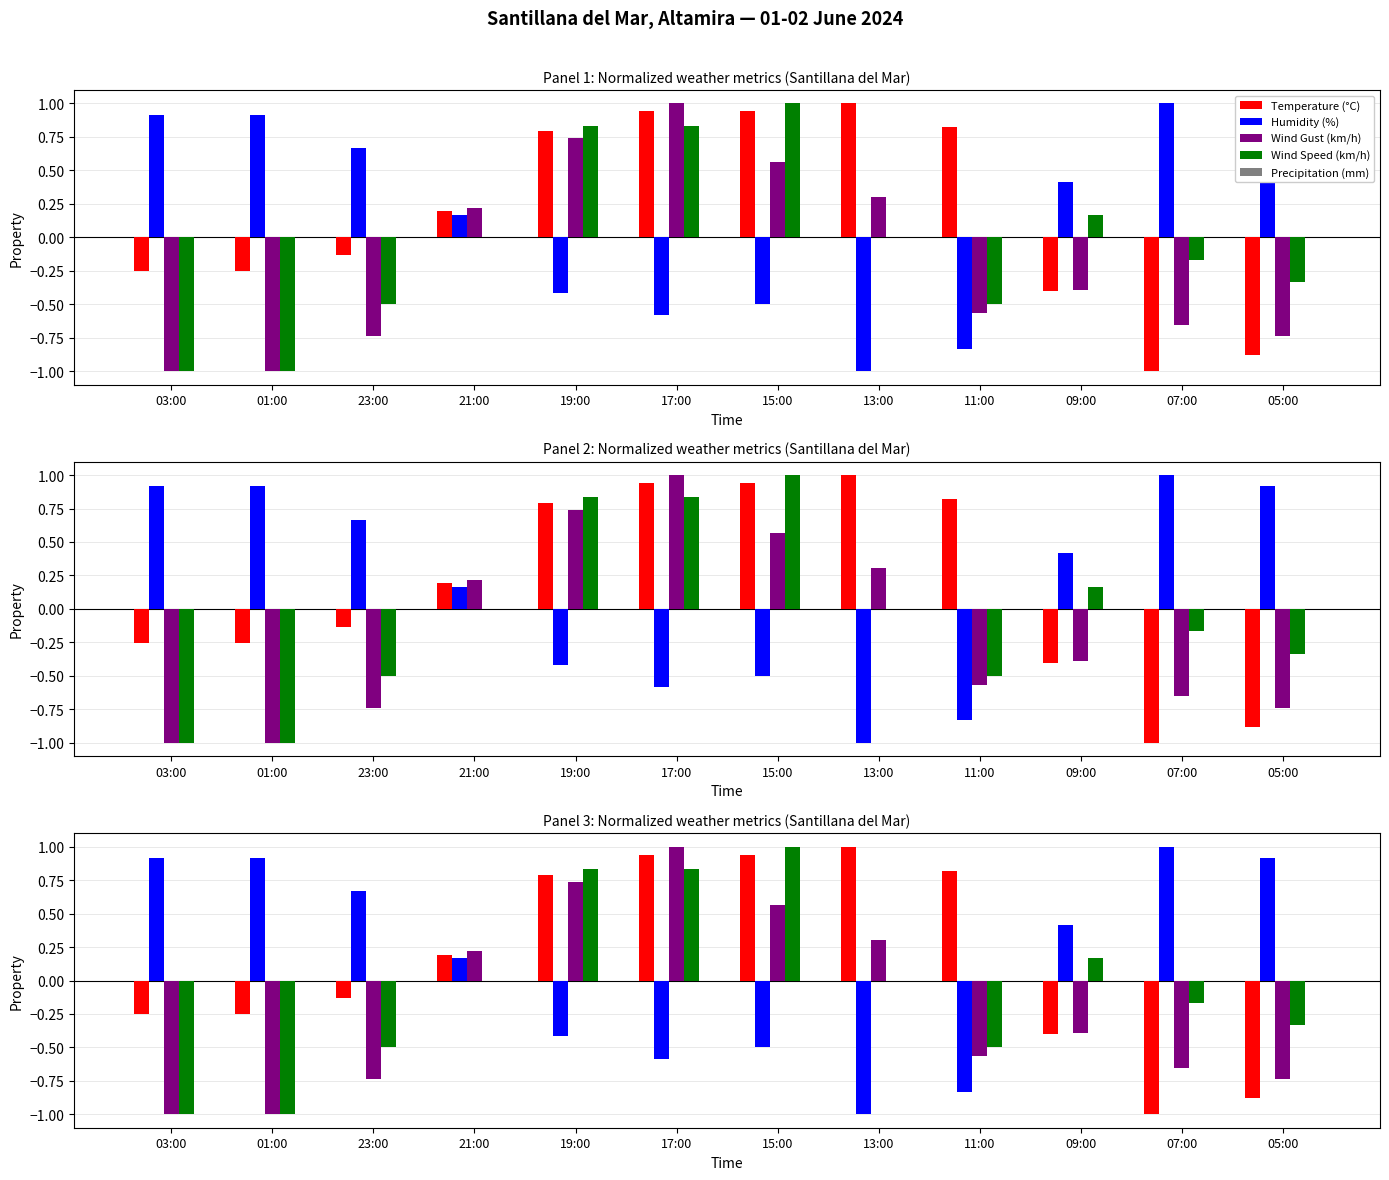

How many values in Humidity (%) are below zero?

5